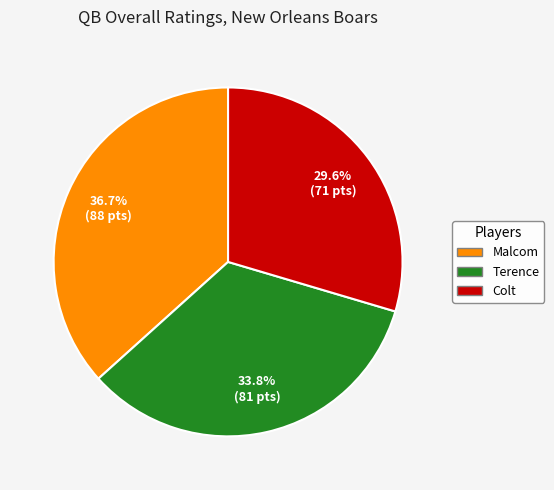

Which slice is the smallest?

Colt